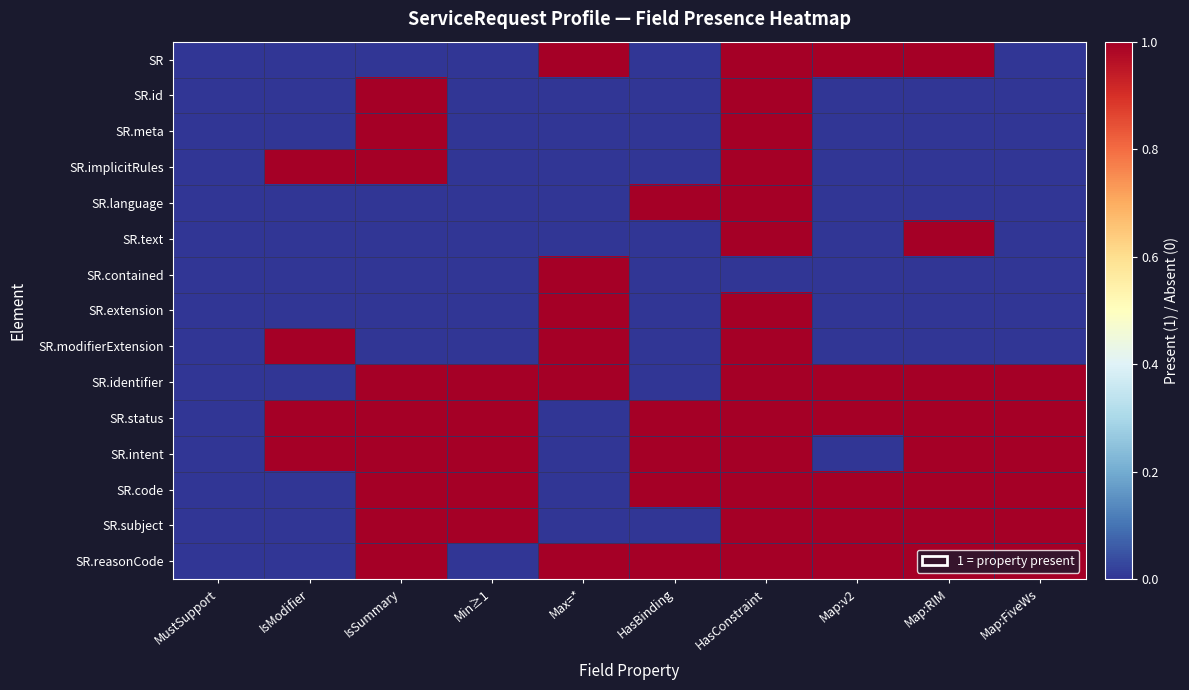

Reading left to right, extract all data points from this chart.

SR: MustSupport=0	IsModifier=0	IsSummary=0	Min≥1=0	Max=*=1	HasBinding=0	HasConstraint=1	Map:v2=1	Map:RIM=1	Map:FiveWs=0
SR.id: MustSupport=0	IsModifier=0	IsSummary=1	Min≥1=0	Max=*=0	HasBinding=0	HasConstraint=1	Map:v2=0	Map:RIM=0	Map:FiveWs=0
SR.meta: MustSupport=0	IsModifier=0	IsSummary=1	Min≥1=0	Max=*=0	HasBinding=0	HasConstraint=1	Map:v2=0	Map:RIM=0	Map:FiveWs=0
SR.implicitRules: MustSupport=0	IsModifier=1	IsSummary=1	Min≥1=0	Max=*=0	HasBinding=0	HasConstraint=1	Map:v2=0	Map:RIM=0	Map:FiveWs=0
SR.language: MustSupport=0	IsModifier=0	IsSummary=0	Min≥1=0	Max=*=0	HasBinding=1	HasConstraint=1	Map:v2=0	Map:RIM=0	Map:FiveWs=0
SR.text: MustSupport=0	IsModifier=0	IsSummary=0	Min≥1=0	Max=*=0	HasBinding=0	HasConstraint=1	Map:v2=0	Map:RIM=1	Map:FiveWs=0
SR.contained: MustSupport=0	IsModifier=0	IsSummary=0	Min≥1=0	Max=*=1	HasBinding=0	HasConstraint=0	Map:v2=0	Map:RIM=0	Map:FiveWs=0
SR.extension: MustSupport=0	IsModifier=0	IsSummary=0	Min≥1=0	Max=*=1	HasBinding=0	HasConstraint=1	Map:v2=0	Map:RIM=0	Map:FiveWs=0
SR.modifierExtension: MustSupport=0	IsModifier=1	IsSummary=0	Min≥1=0	Max=*=1	HasBinding=0	HasConstraint=1	Map:v2=0	Map:RIM=0	Map:FiveWs=0
SR.identifier: MustSupport=0	IsModifier=0	IsSummary=1	Min≥1=1	Max=*=1	HasBinding=0	HasConstraint=1	Map:v2=1	Map:RIM=1	Map:FiveWs=1
SR.status: MustSupport=0	IsModifier=1	IsSummary=1	Min≥1=1	Max=*=0	HasBinding=1	HasConstraint=1	Map:v2=1	Map:RIM=1	Map:FiveWs=1
SR.intent: MustSupport=0	IsModifier=1	IsSummary=1	Min≥1=1	Max=*=0	HasBinding=1	HasConstraint=1	Map:v2=0	Map:RIM=1	Map:FiveWs=1
SR.code: MustSupport=0	IsModifier=0	IsSummary=1	Min≥1=1	Max=*=0	HasBinding=1	HasConstraint=1	Map:v2=1	Map:RIM=1	Map:FiveWs=1
SR.subject: MustSupport=0	IsModifier=0	IsSummary=1	Min≥1=1	Max=*=0	HasBinding=0	HasConstraint=1	Map:v2=1	Map:RIM=1	Map:FiveWs=1
SR.reasonCode: MustSupport=0	IsModifier=0	IsSummary=1	Min≥1=0	Max=*=1	HasBinding=1	HasConstraint=1	Map:v2=1	Map:RIM=1	Map:FiveWs=1